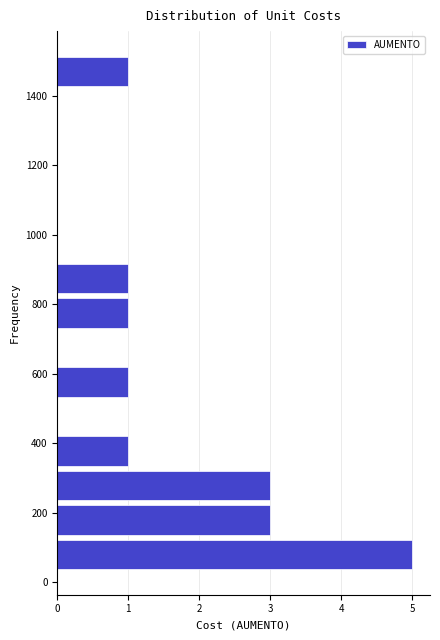

Which range on the y-axis has the longest bar?

40 to 120